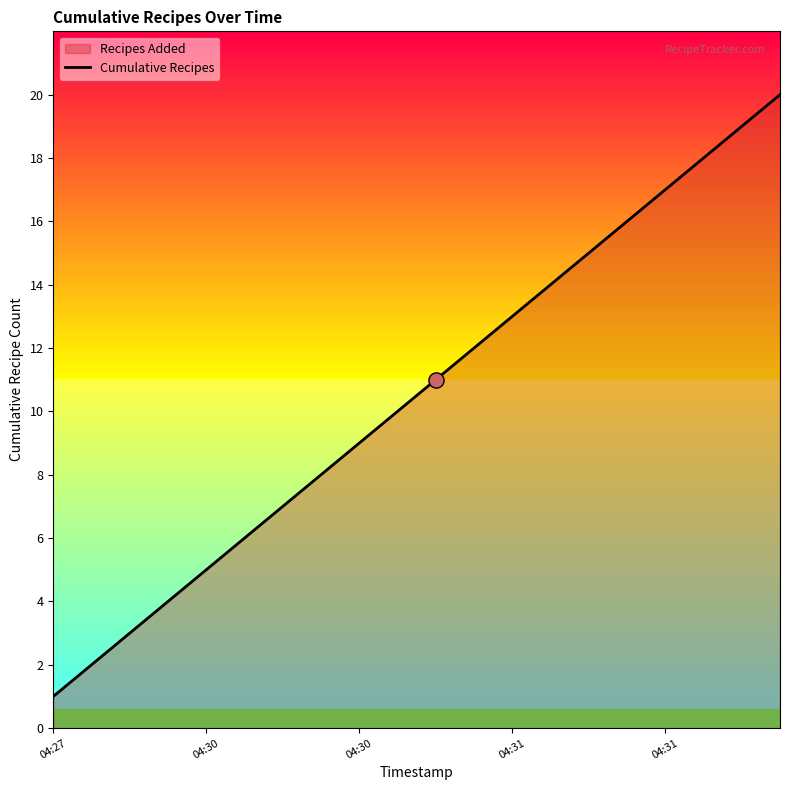

Approximately how many times larger is the value at 15 compared to 10?

1.5